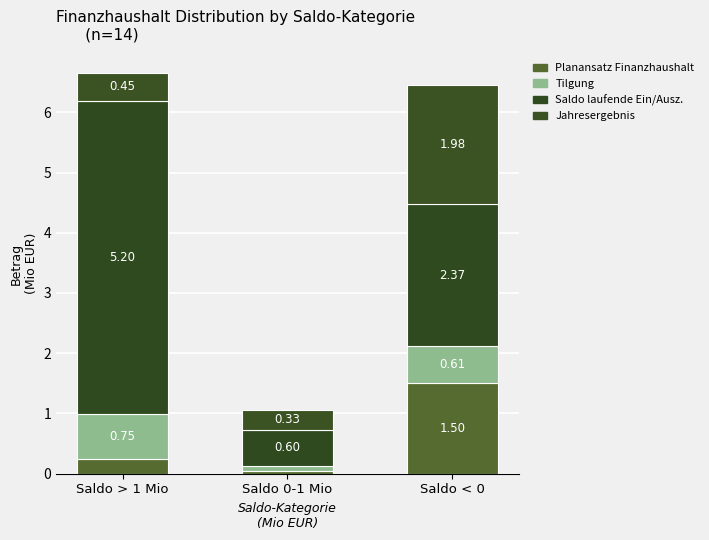

The Tilgung series shows 0.0 at Saldo 0-1 Mio. True or false?

False